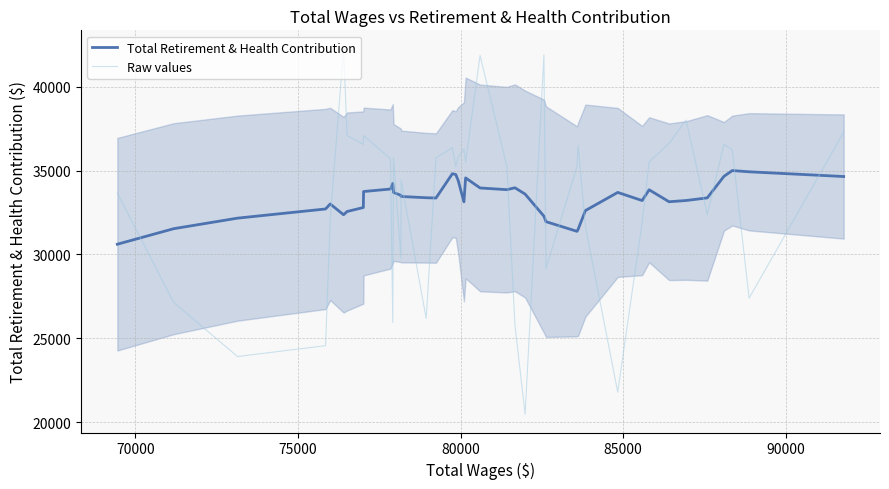

True or false: Total Retirement & Health Contribution and Raw values cross at least once.

True